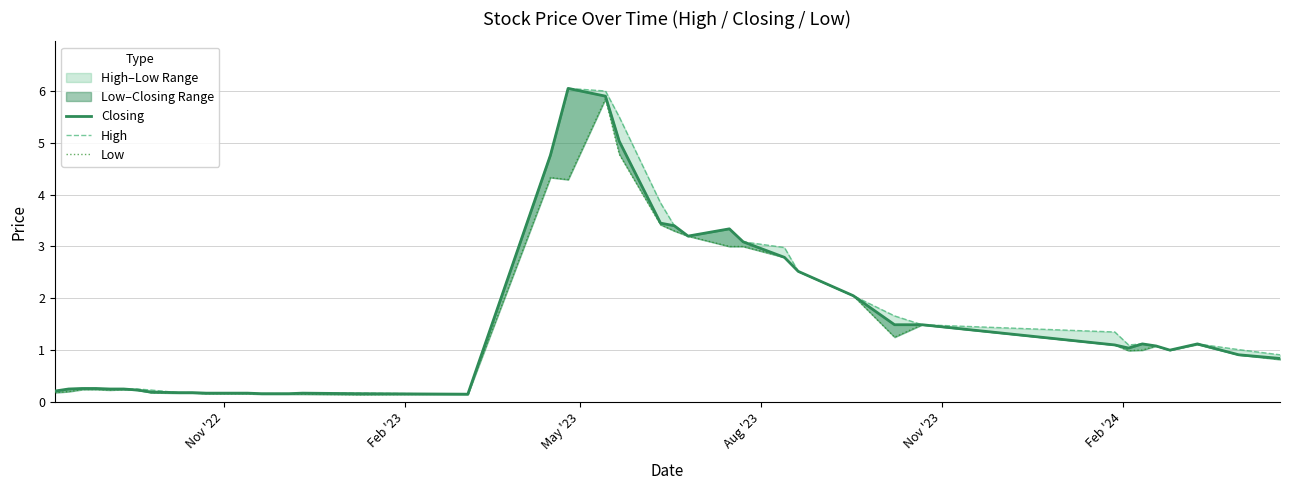

The value of Low at 19 is 2.5. True or false?

False